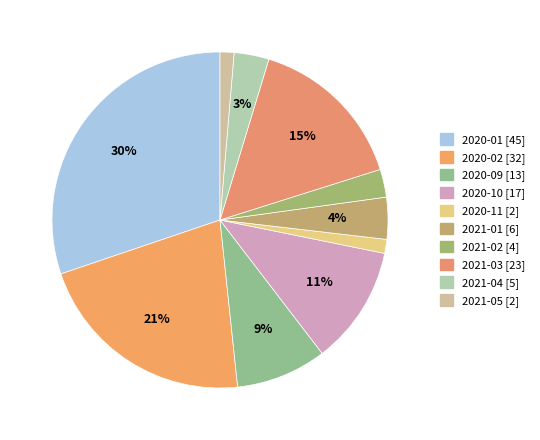

To the nearest percent, what is the average slice percentage?

10%